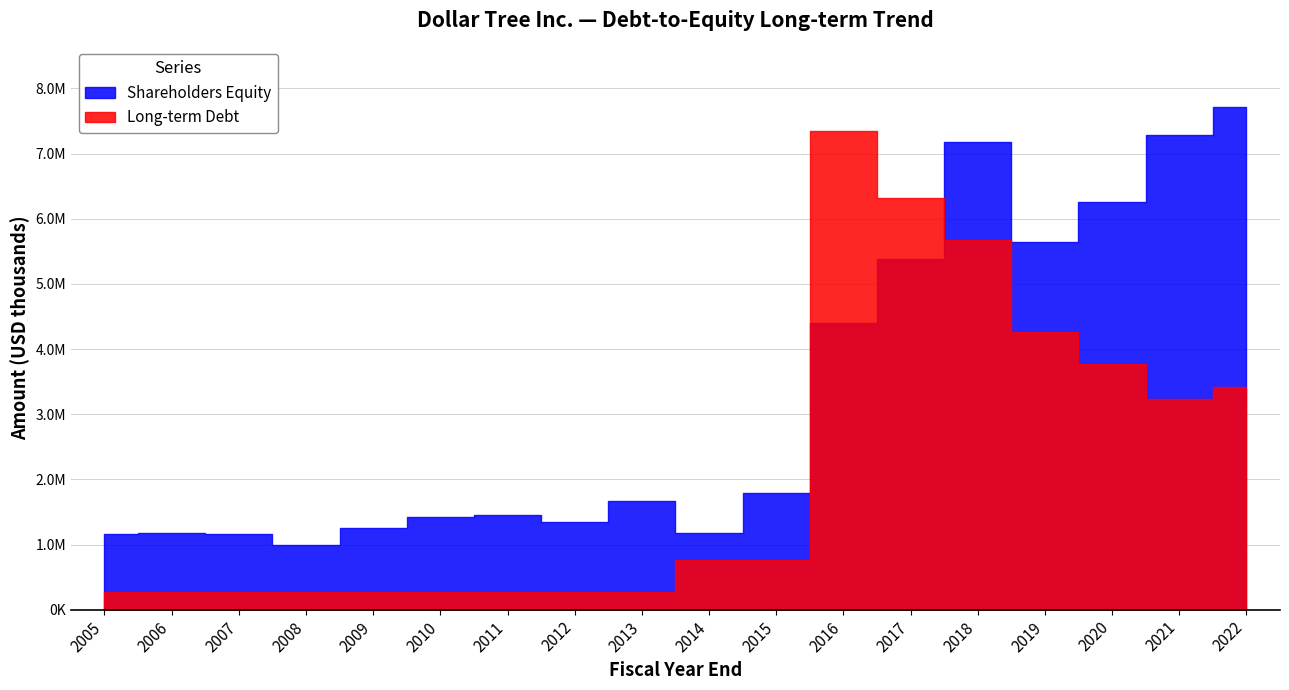

In Shareholders Equity, how many points are lower than both neighbors (excluding endpoints)?

4